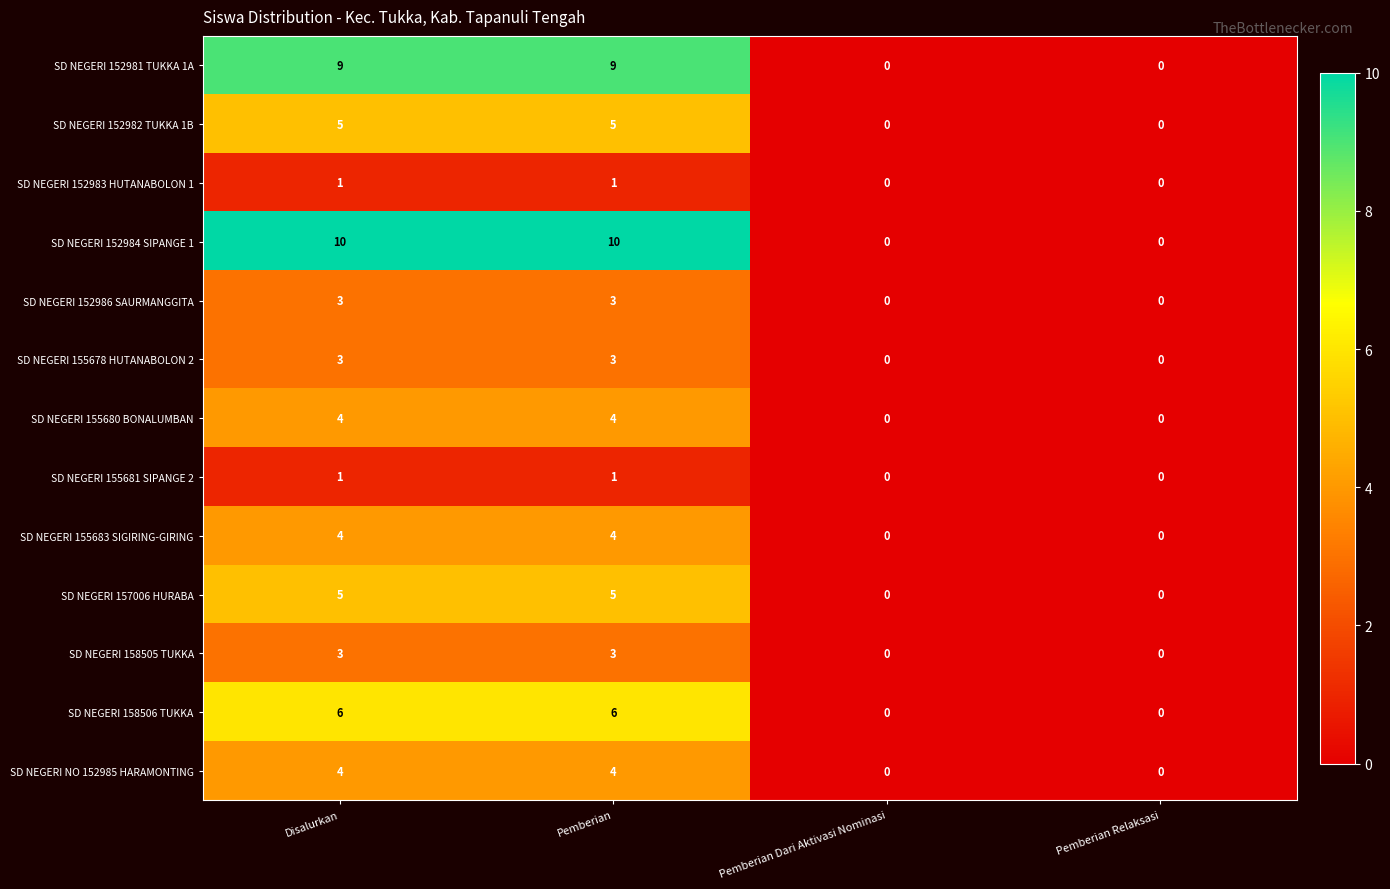

What is the maximum value shown in the chart?

10